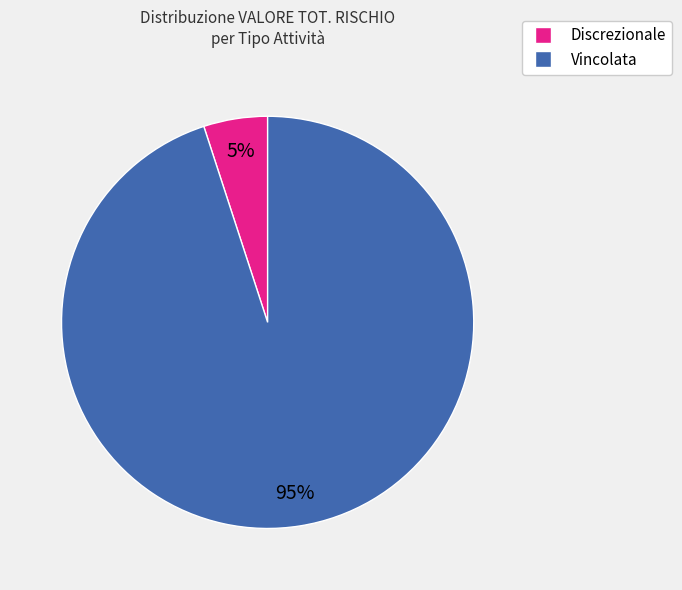

To the nearest percent, what is the difference between the largest and smallest slice percentages?

90%